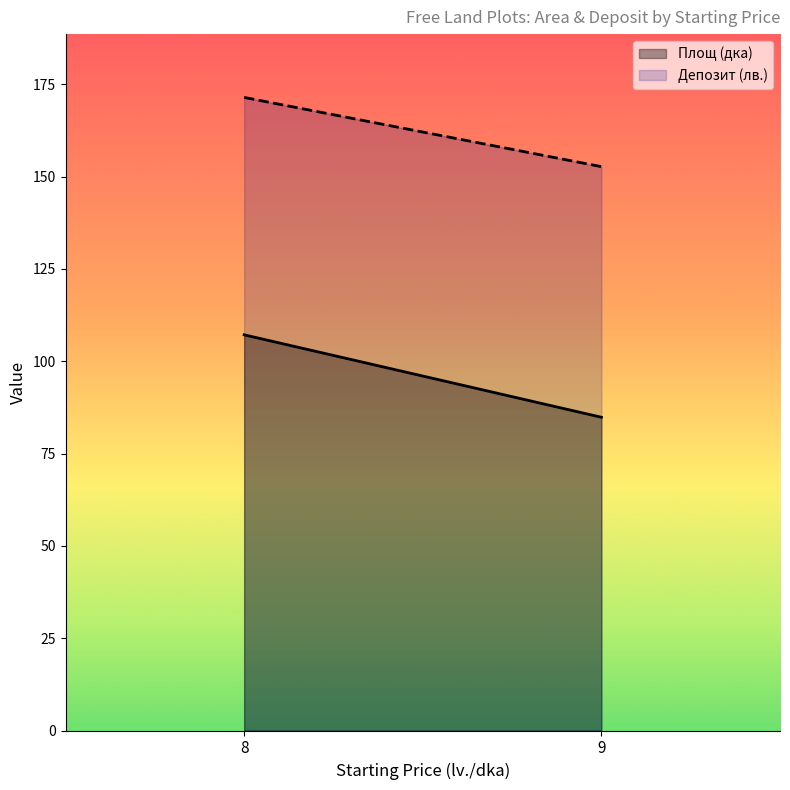

What is the total value across all series at 8?

278.6